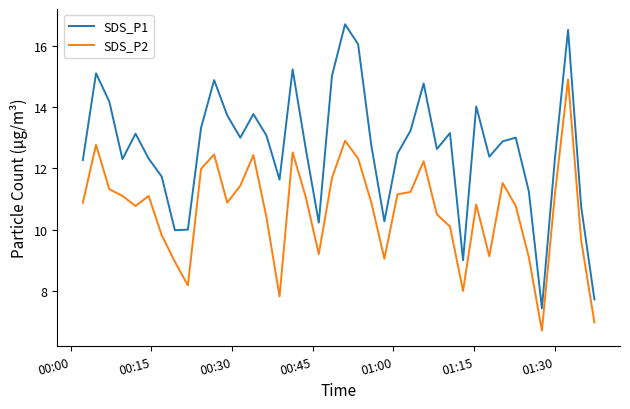

What is the lowest value of the SDS_P2 series?

6.7